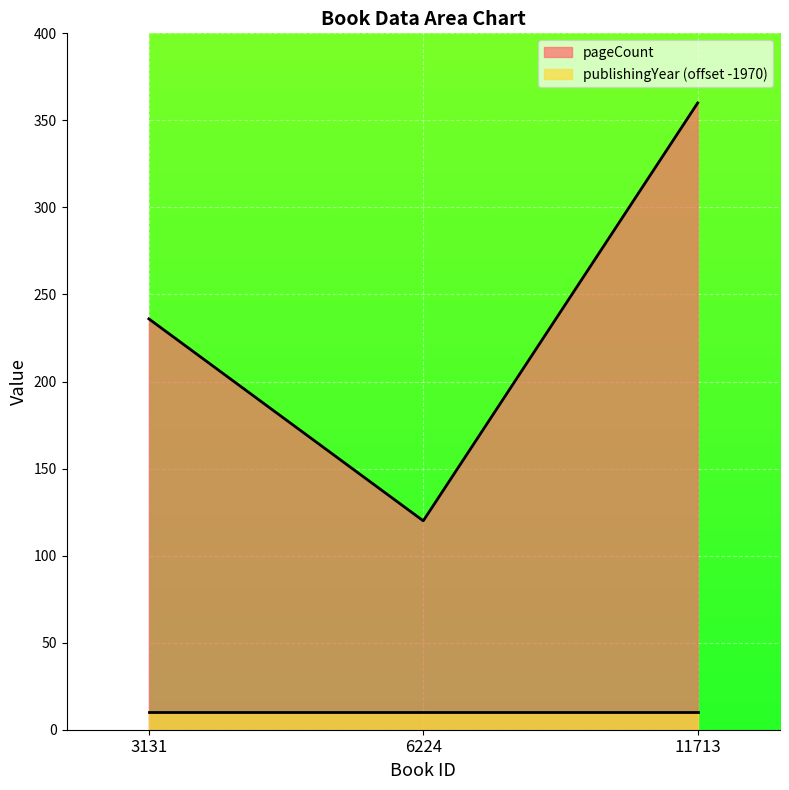

At which label is the value closest to 240?

3131